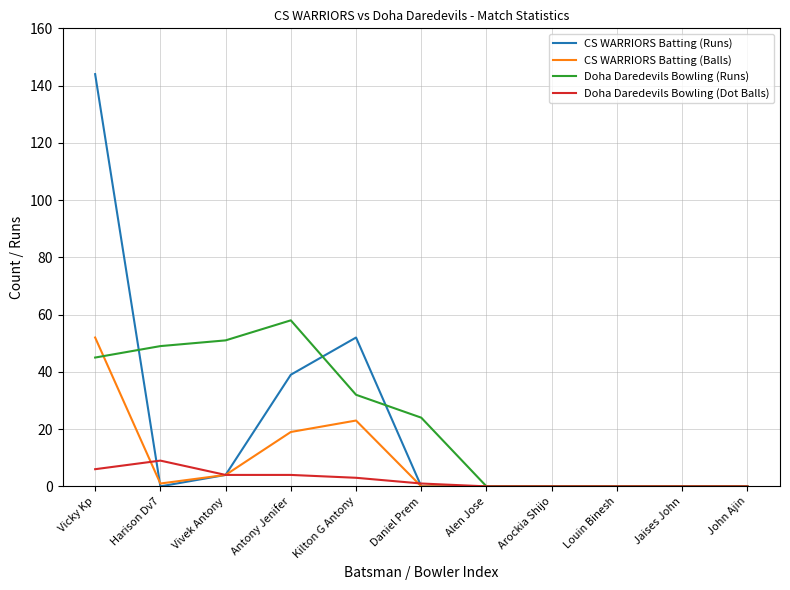

Where is CS WARRIORS Batting (Runs) nearest to the value 72?

Kilton G Antony